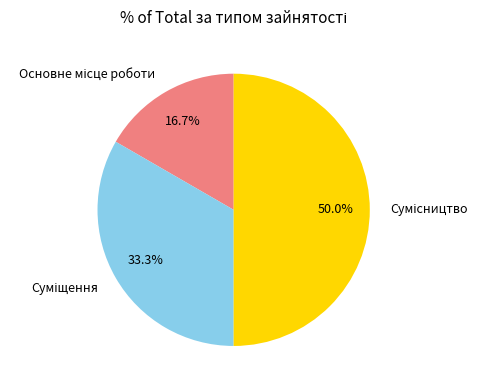

Count the number of slices in the pie.

3